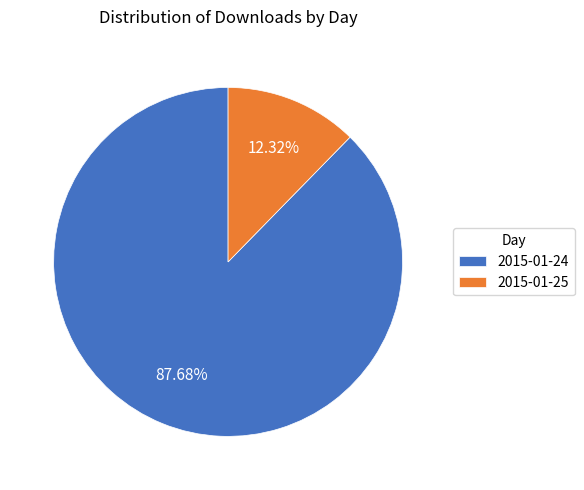

To the nearest percent, what is the average slice percentage?

50%